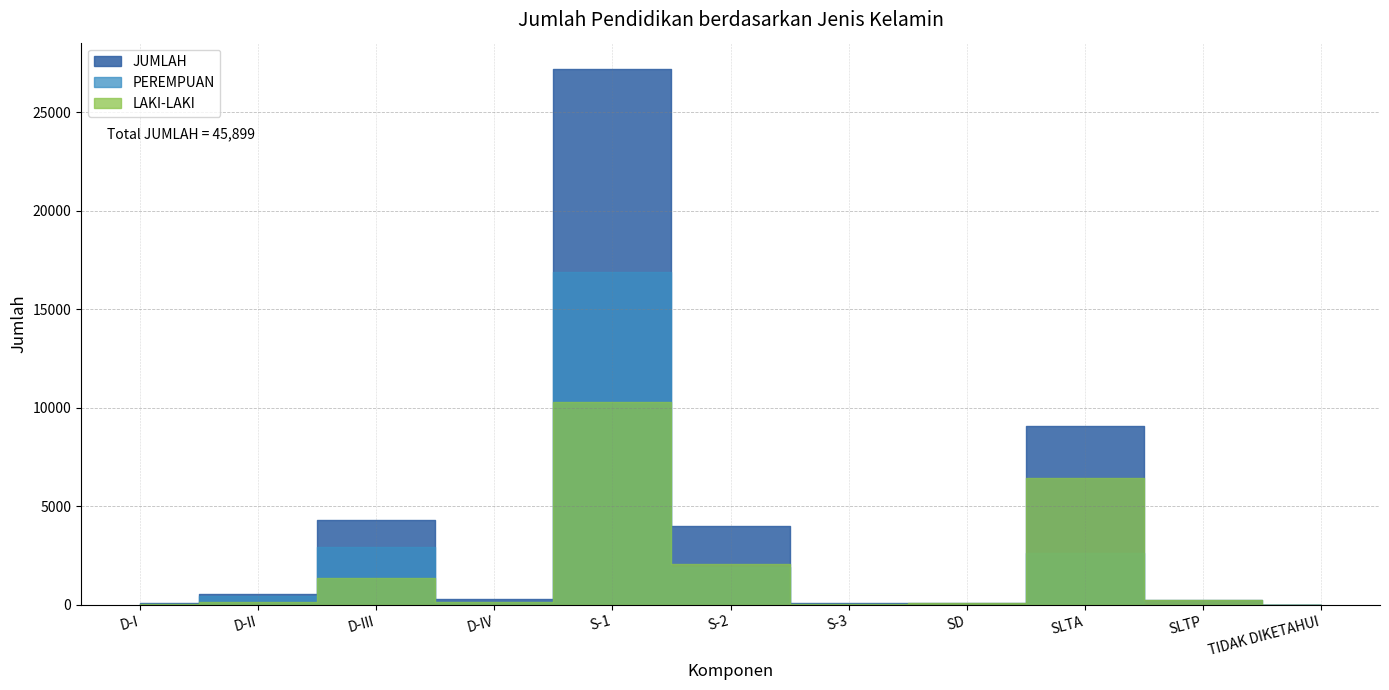

What is the label of the 1st point from the left?

D-I